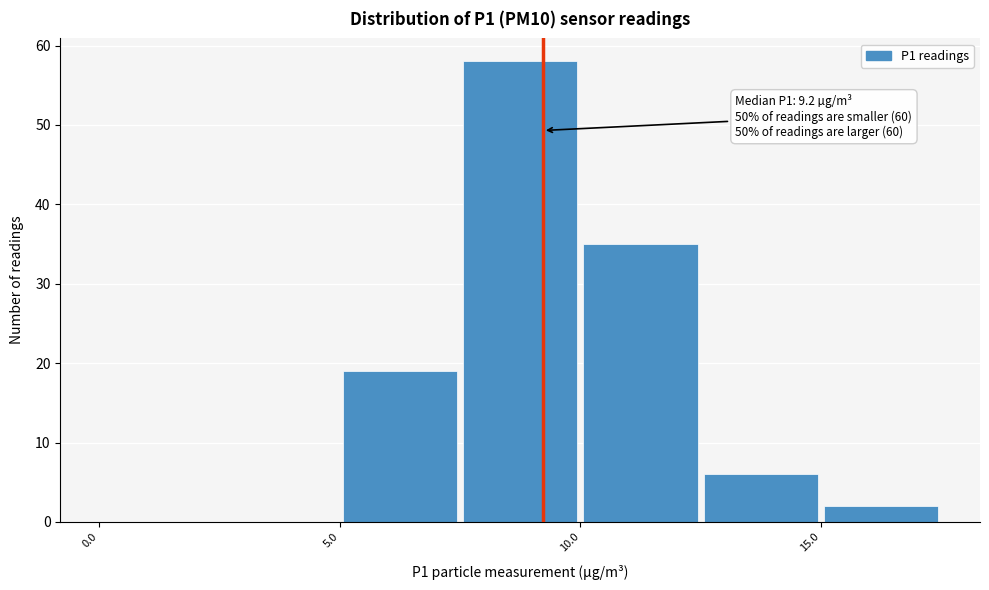

Which range on the x-axis has the tallest bar?

7.5 to 10.0